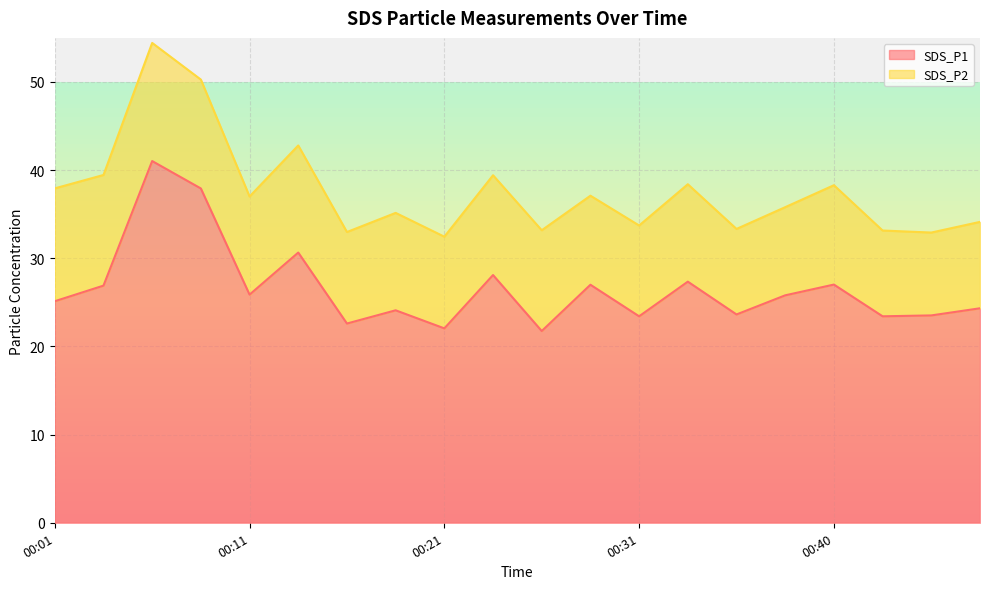

List the labels in order of value, largest first.

00:06, 00:09, 00:14, 00:23, 00:33, 00:40, 00:28, 00:04, 00:11, 00:38, 00:01, 00:48, 00:19, 00:36, 00:45, 00:31, 00:43, 00:16, 00:21, 00:26